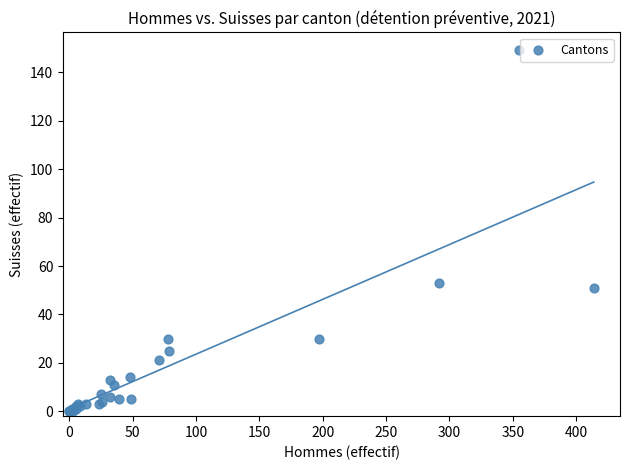

What Y value in the scatter plot is closest to 74?

53